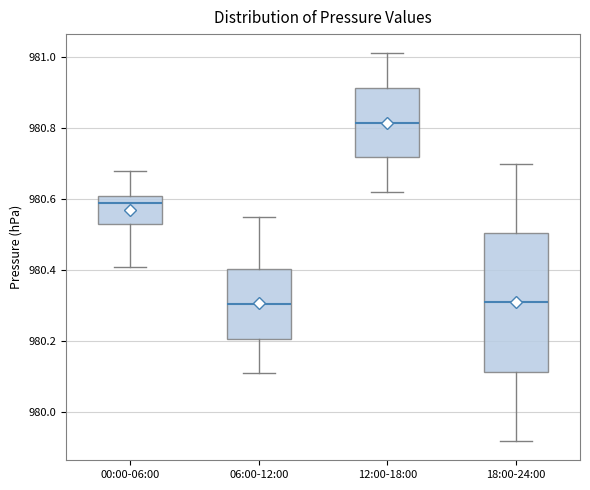

Reading left to right, transcribe this box plot: for each box, give where its median line is, the range the box spans, and where its two whiskers end, as read against the y-axis. The values are not printed on the chart, so give them approximately, as read against the axis.

00:00-06:00: median 980.60, box 980.54 to 980.62, whiskers 980.42 to 980.68
06:00-12:00: median 980.30, box 980.20 to 980.40, whiskers 980.12 to 980.56
12:00-18:00: median 980.82, box 980.72 to 980.92, whiskers 980.62 to 981.02
18:00-24:00: median 980.32, box 980.12 to 980.50, whiskers 979.92 to 980.70